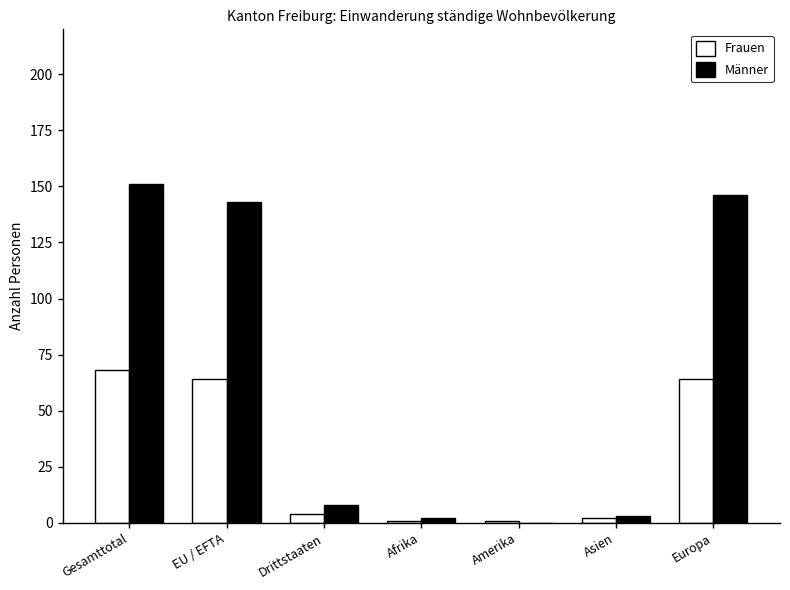

True or false: Frauen has a value of 64 at EU / EFTA.

True